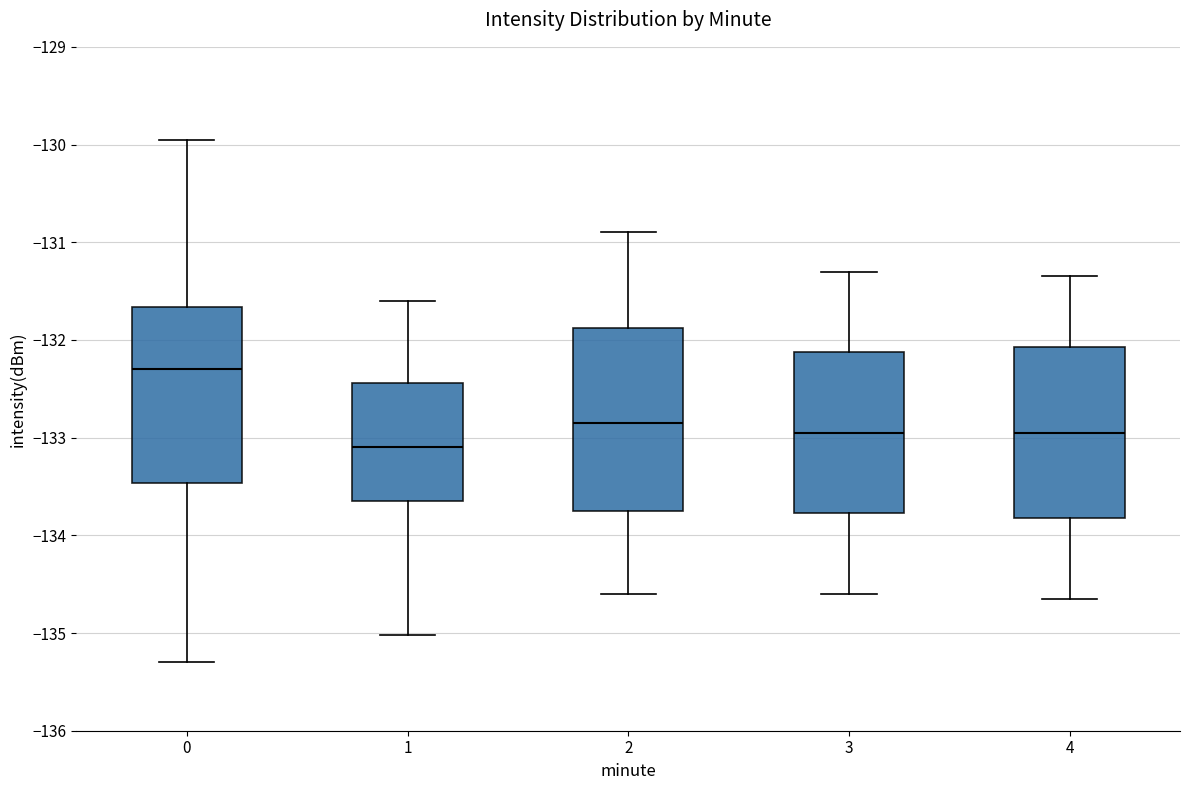

Reading left to right, transcribe this box plot: for each box, give where its median line is, the range the box spans, and where its two whiskers end, as read against the y-axis. The values are not printed on the chart, so give them approximately, as read against the axis.

0: median -132.3, box -133.5 to -131.7, whiskers -135.3 to -130.0
1: median -133.1, box -133.6 to -132.4, whiskers -135.0 to -131.6
2: median -132.8, box -133.7 to -131.9, whiskers -134.6 to -130.9
3: median -132.9, box -133.8 to -132.1, whiskers -134.6 to -131.3
4: median -132.9, box -133.8 to -132.1, whiskers -134.6 to -131.3